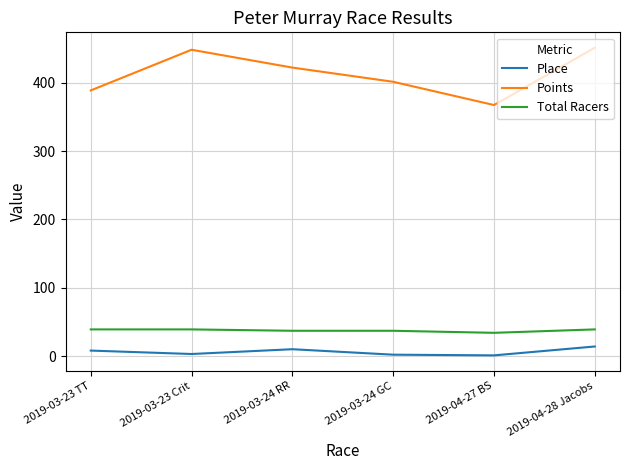

Rank the series at 2019-03-23 TT from highest to lowest value.

Points, Total Racers, Place